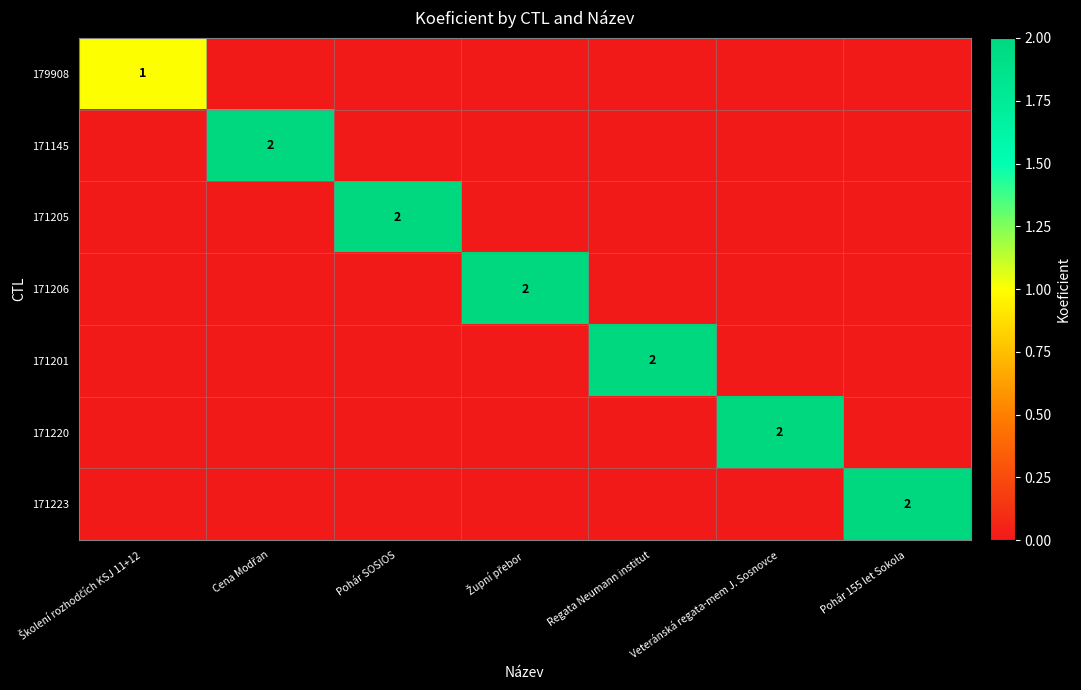

The value of 171205 at Pohár SOSIOS is 1. True or false?

False